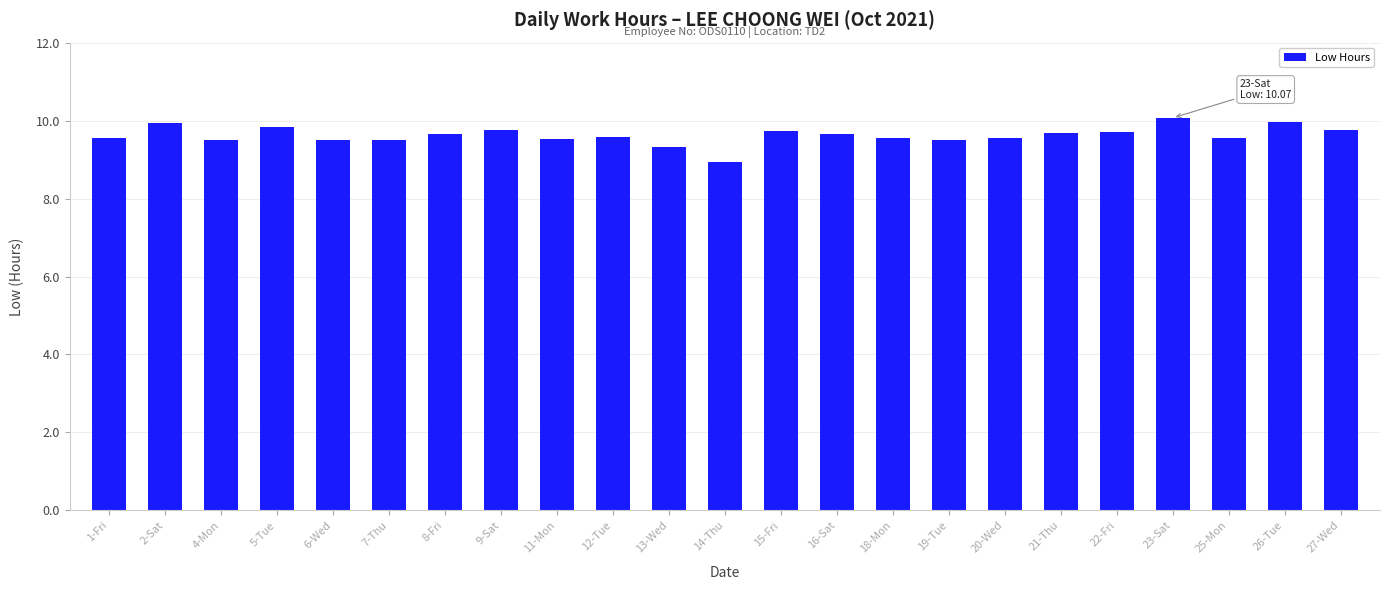

How many bars are there in total?

23